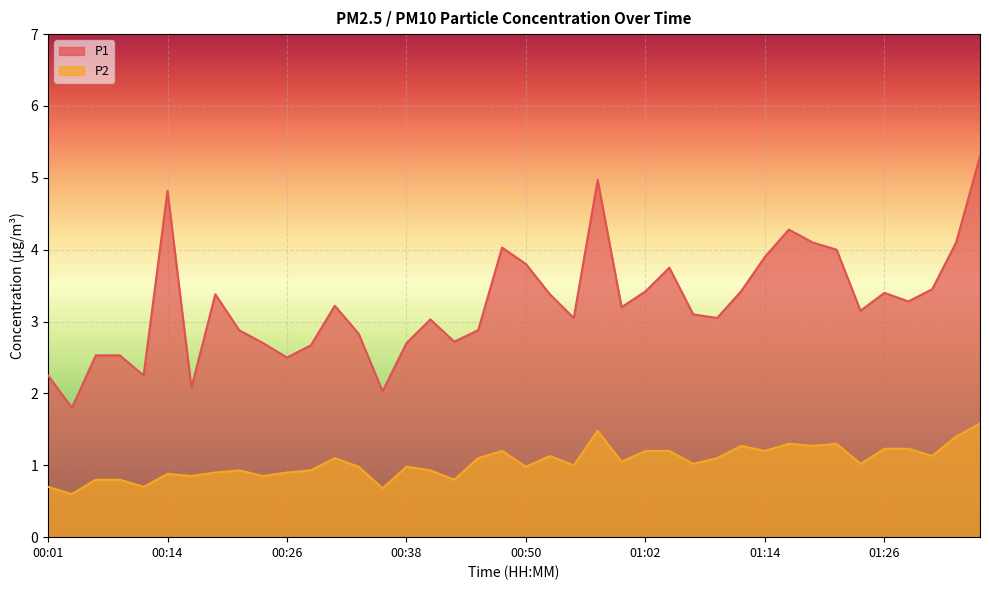

Count the number of categories in the chart.

40